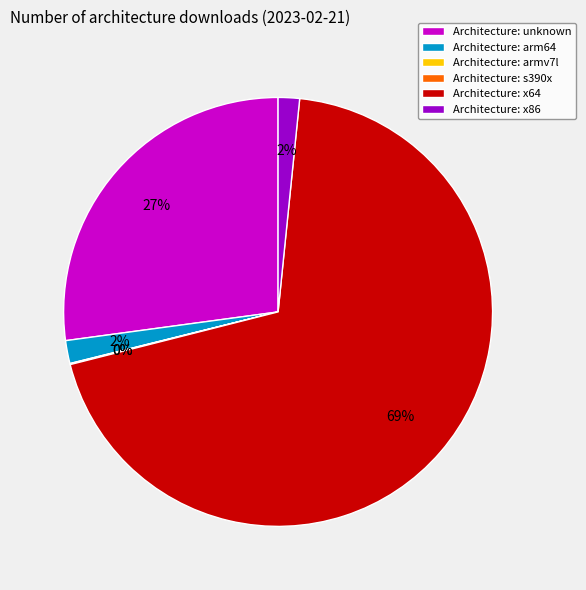

To the nearest percent, what portion does Architecture: x86 represent?

2%